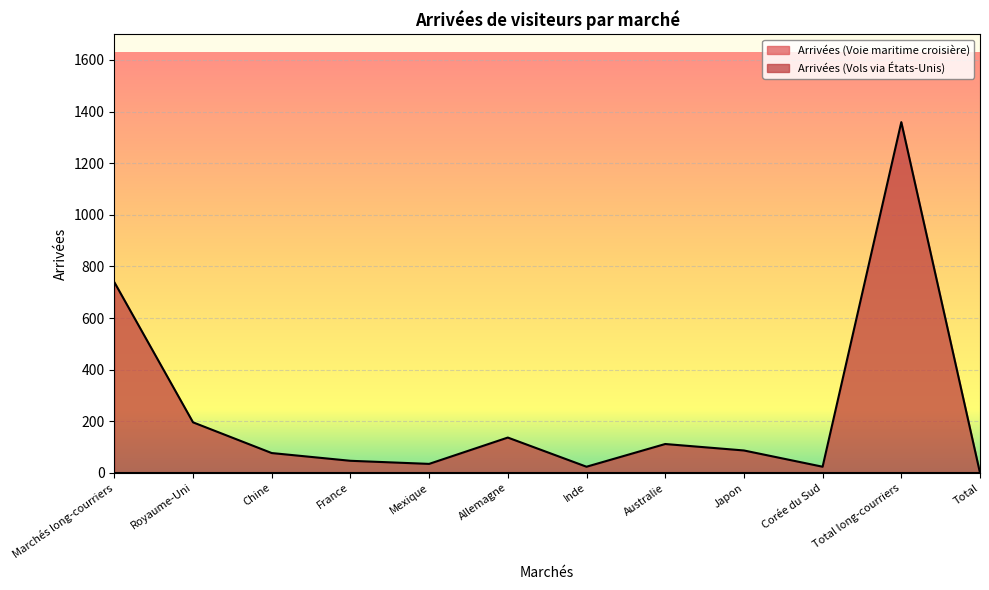

What position from the left is Corée du Sud?

10